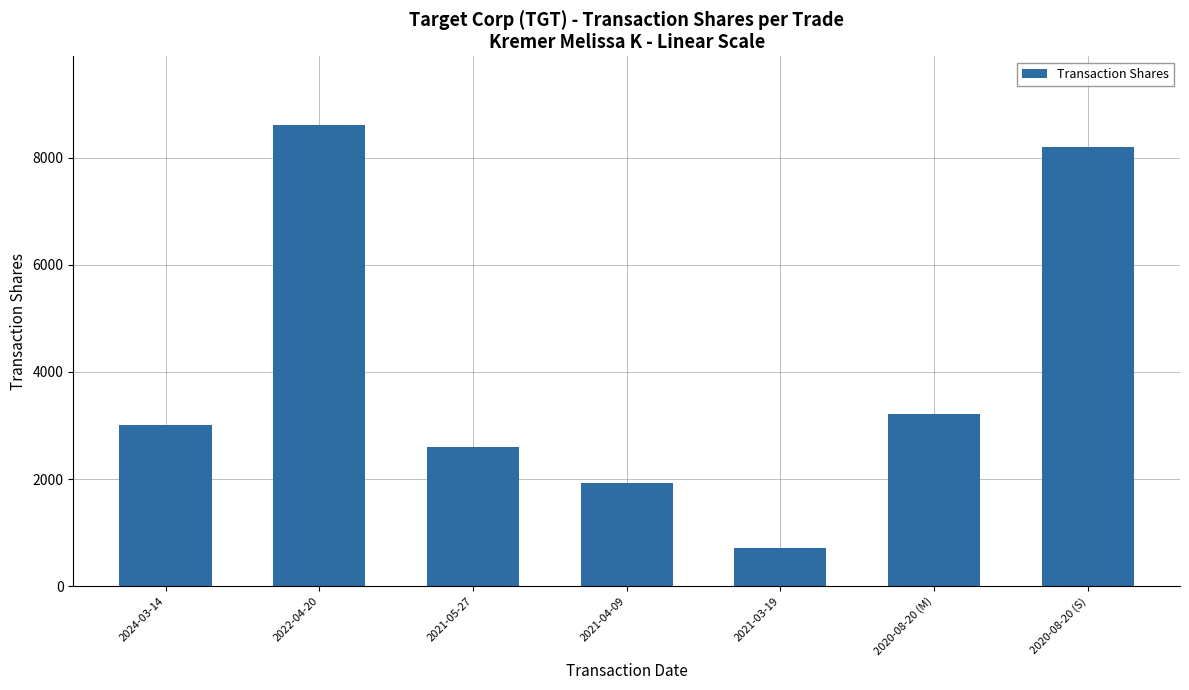

What is the ratio of the value at 2021-05-27 to the value at 2021-03-19?

3.6